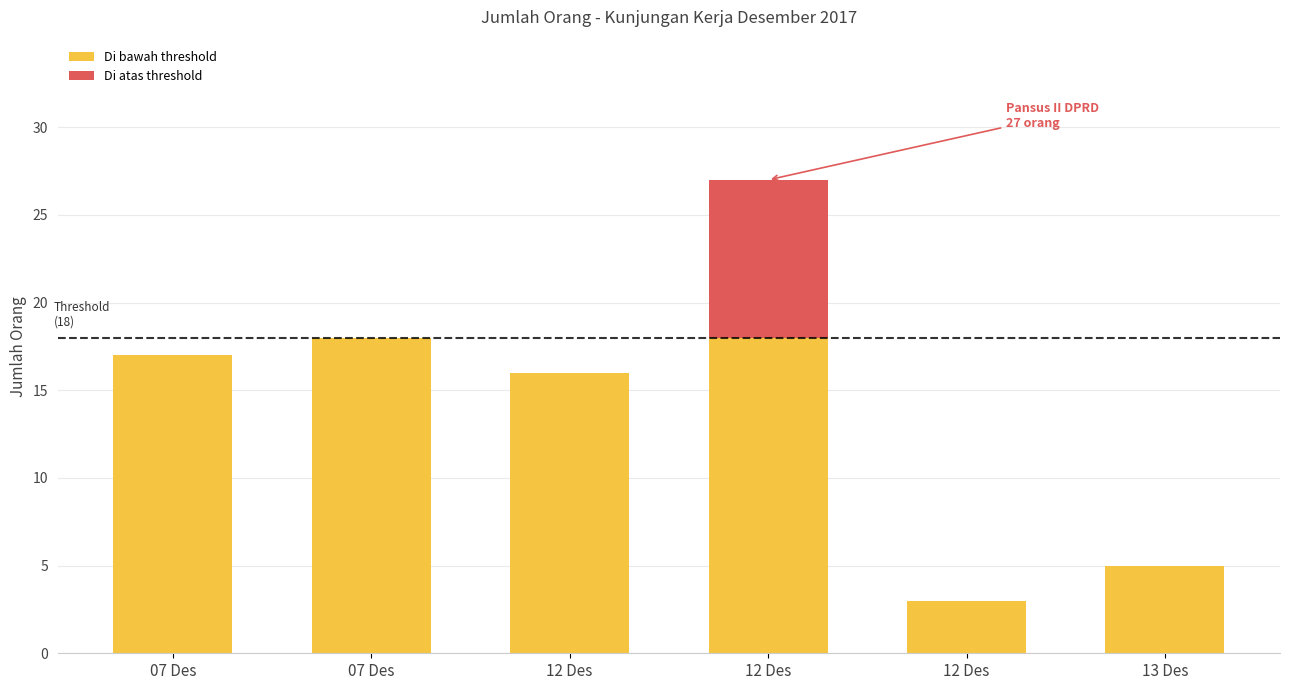

What is the label of the 3rd bar from the left?

12 Des